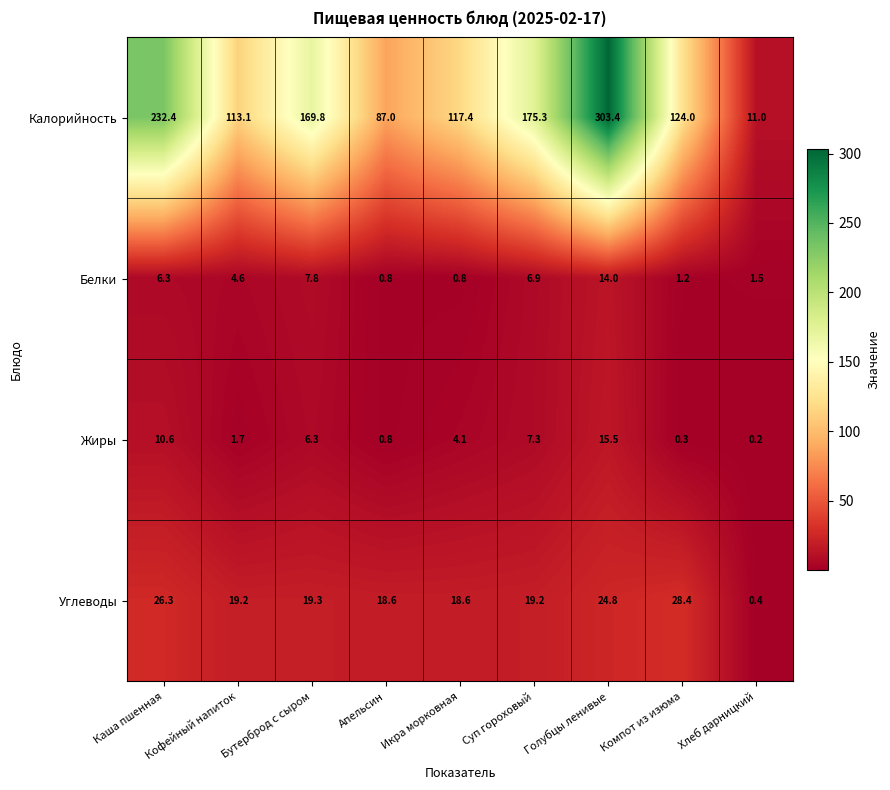

At which label does Белки reach its peak?

Голубцы ленивые